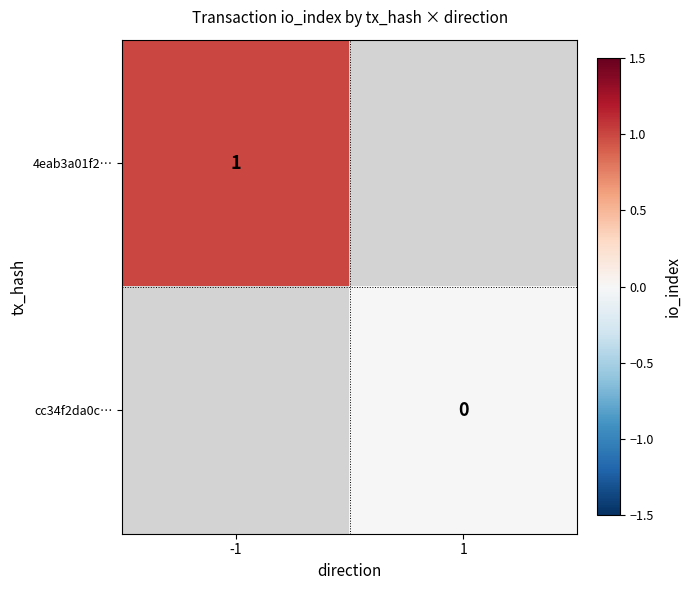

Is the value of cc34f2da0c… at 1 greater than the value of 4eab3a01f2… at -1?

No